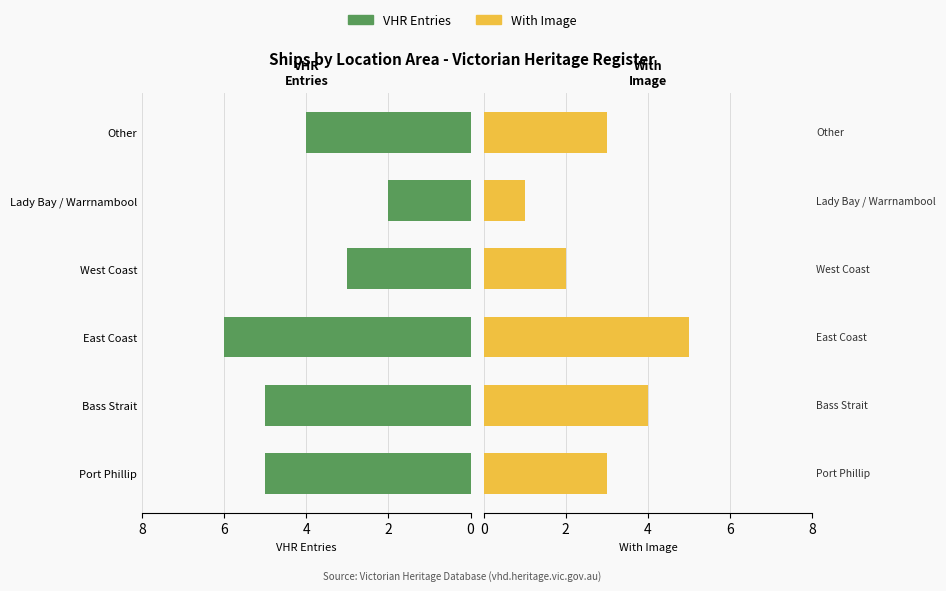

What is the value of the VHR Entries bar at the 1st from the left?

5